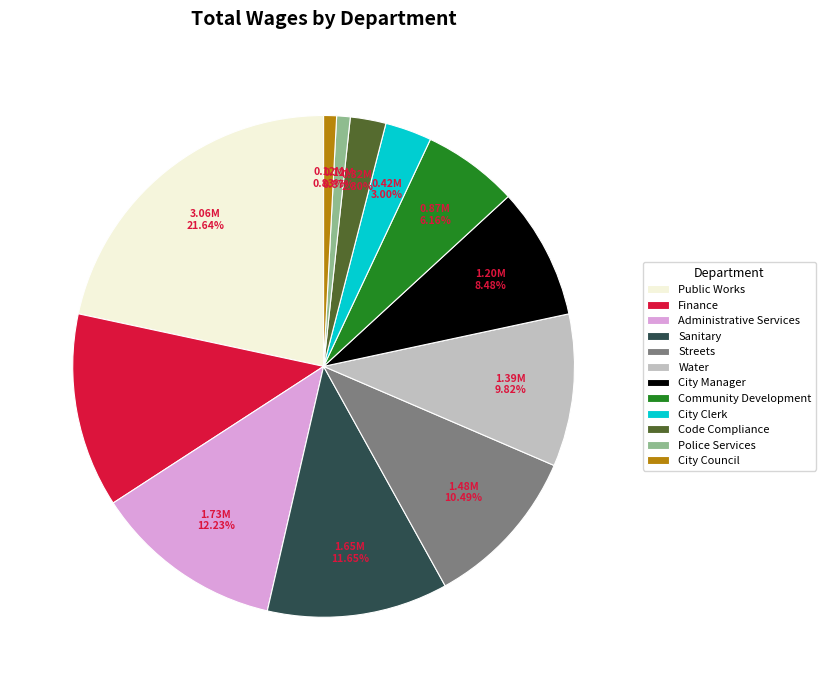

What percentage do City Council and City Manager together represent?

9.3%